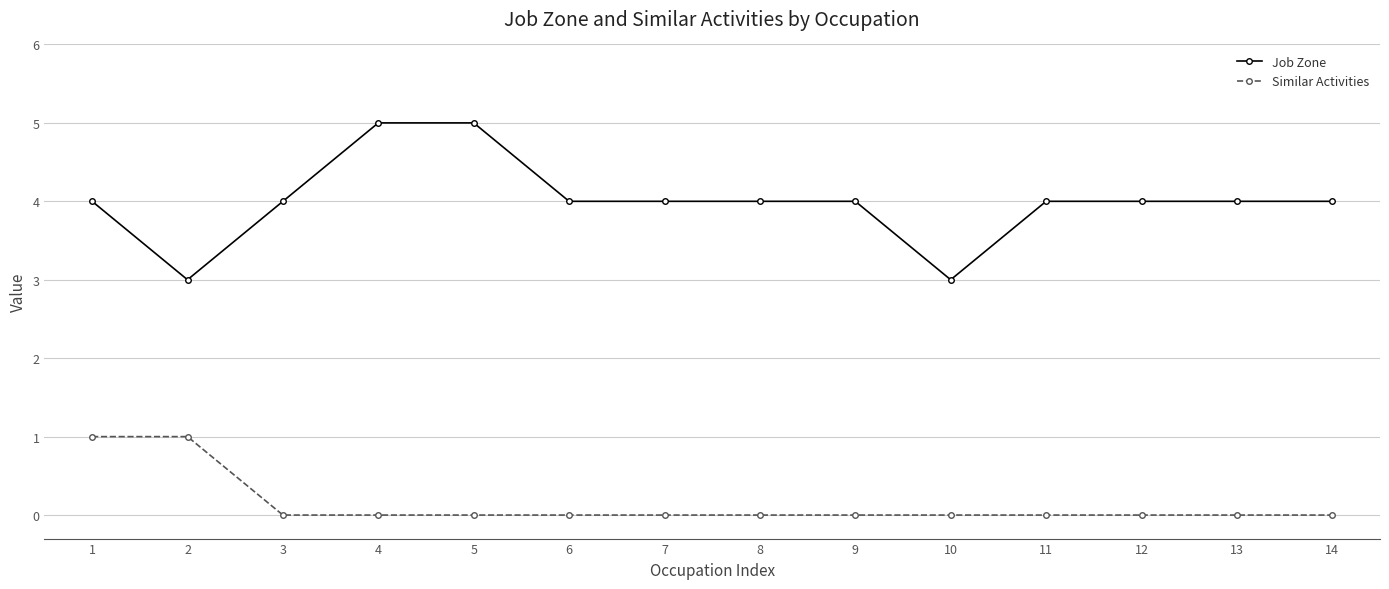

Count the Similar Activities values in the range 0 to 1.

14